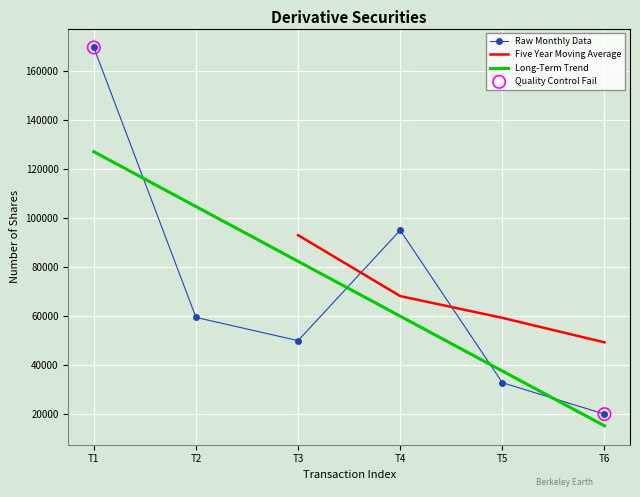

Which series ends up on top after the final intersection of Long-Term Trend and Raw Monthly Data?

Raw Monthly Data